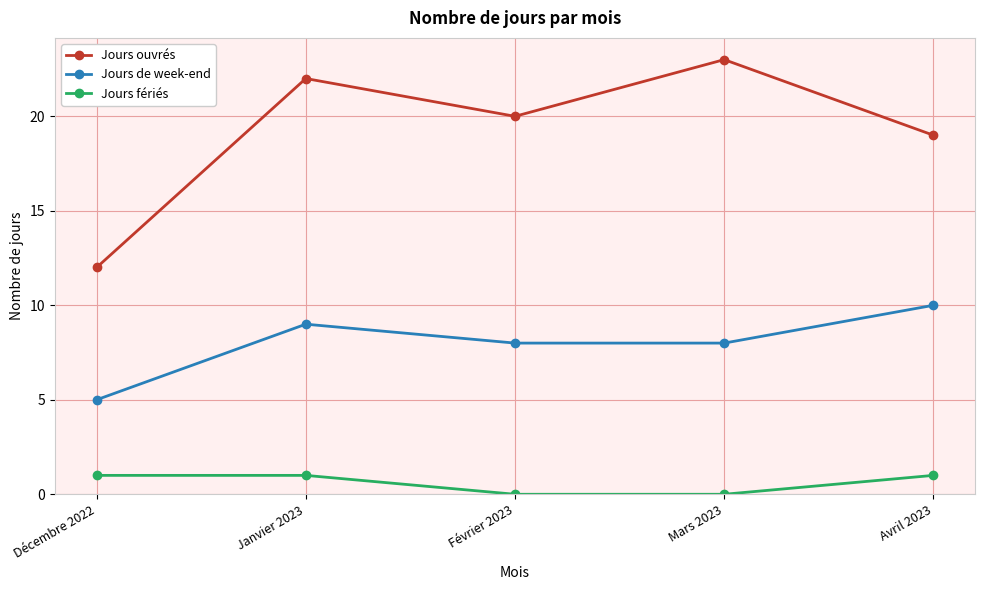

Reading left to right, what are all the values shown in this chart?

Jours ouvrés: Décembre 2022=12	Janvier 2023=22	Février 2023=20	Mars 2023=23	Avril 2023=19
Jours de week-end: Décembre 2022=5	Janvier 2023=9	Février 2023=8	Mars 2023=8	Avril 2023=10
Jours fériés: Décembre 2022=1	Janvier 2023=1	Février 2023=0	Mars 2023=0	Avril 2023=1